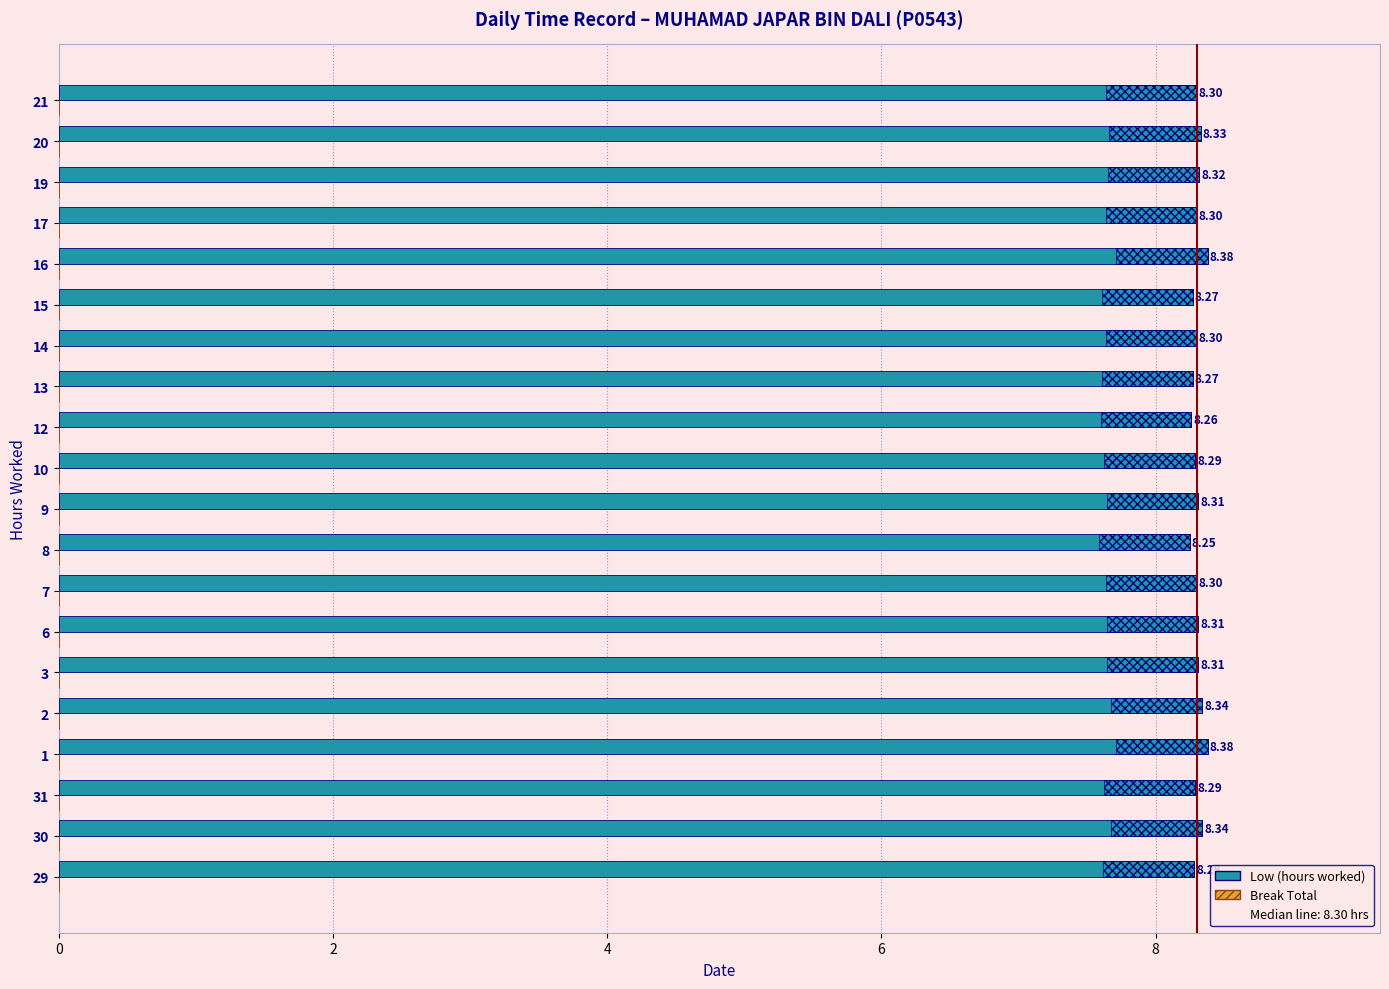

Rank the series at 6 from highest to lowest value.

Low (hours worked), Break Total